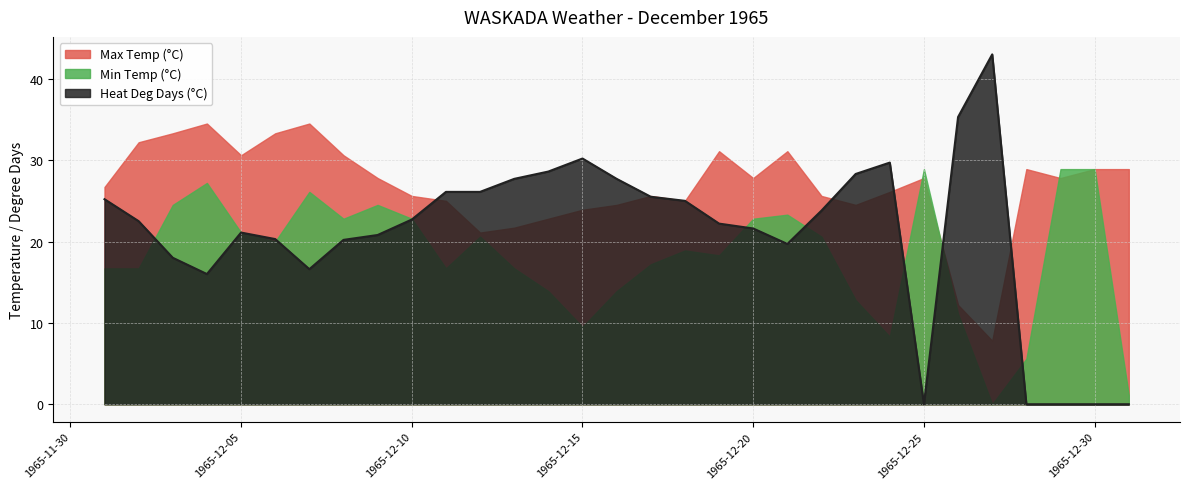

True or false: Heat Deg Days (°C) and Min Temp (°C) intersect in this chart.

True